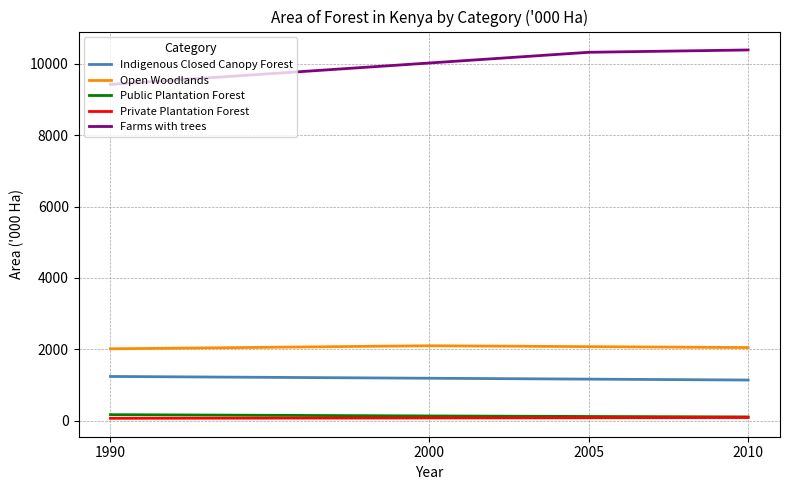

What is the highest value of the Private Plantation Forest series?

90